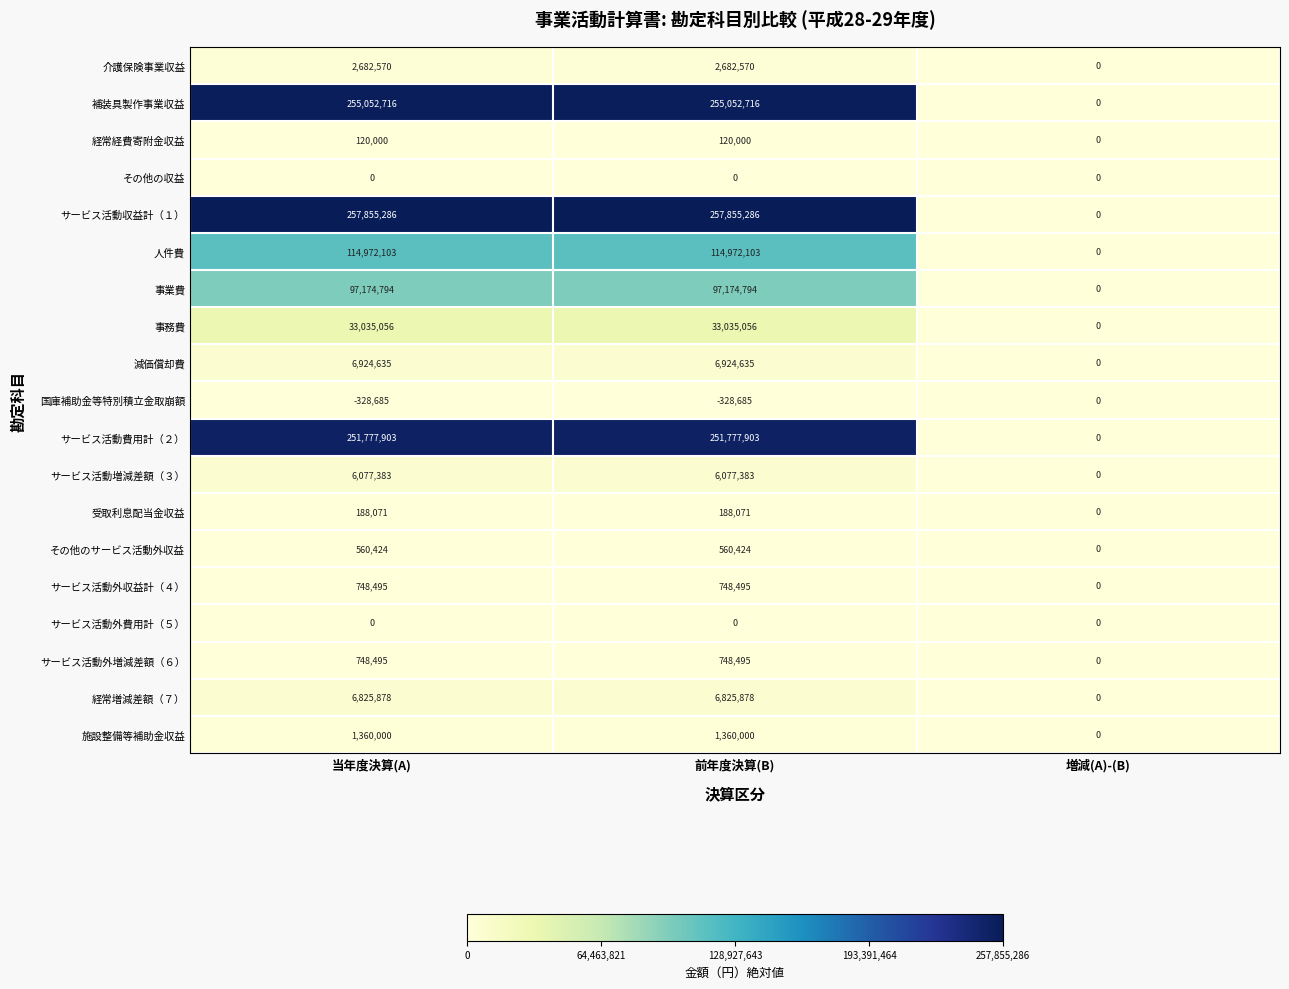

At which label is サービス活動費用計（２） closest to 125888951?

増減(A)-(B)